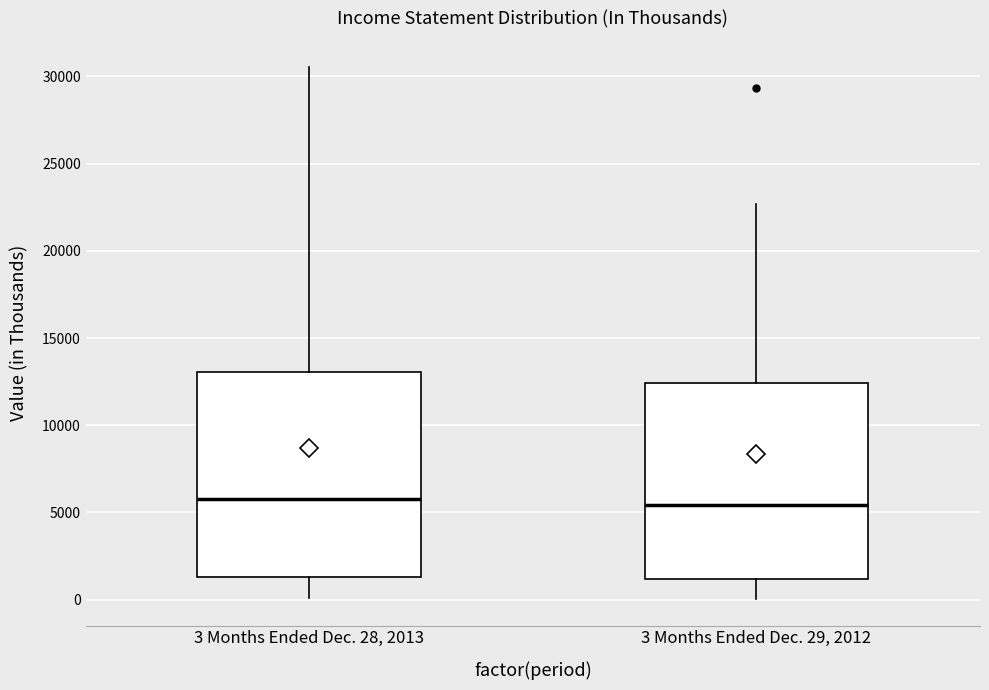

Reading left to right, read every box against the y-axis: the position of its median line, the range the box covers, and the ends of its whiskers. The values are not printed on the chart, so give them approximately, as read against the axis.

3 Months Ended Dec. 28, 2013: median 6000, box 1500 to 13000, whiskers 0 to 30500
3 Months Ended Dec. 29, 2012: median 5500, box 1000 to 12500, whiskers 0 to 22500